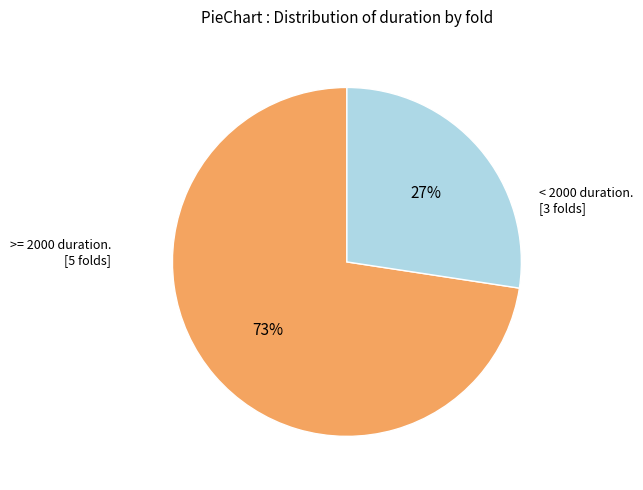

Count the number of slices in the pie.

2